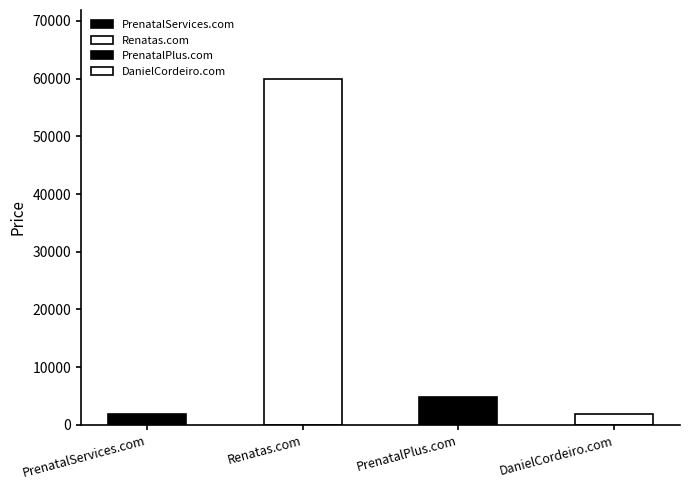

How many data points are above 4888?

1